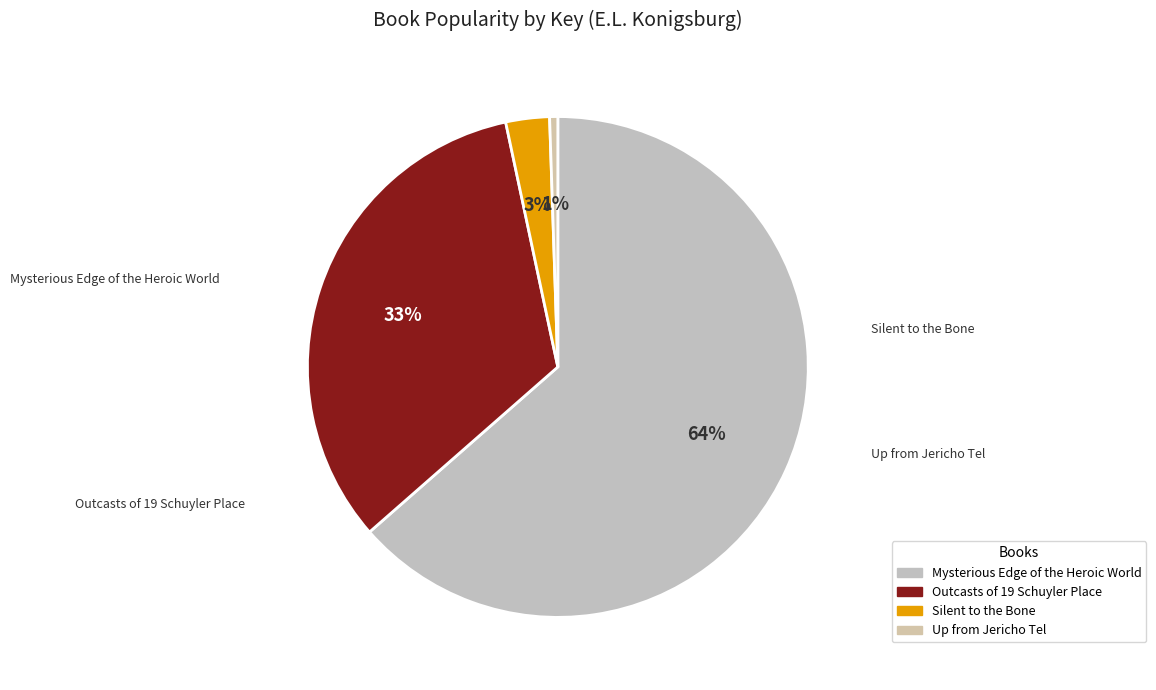

The Silent to the Bone slice represents 3% of the pie. True or false?

True